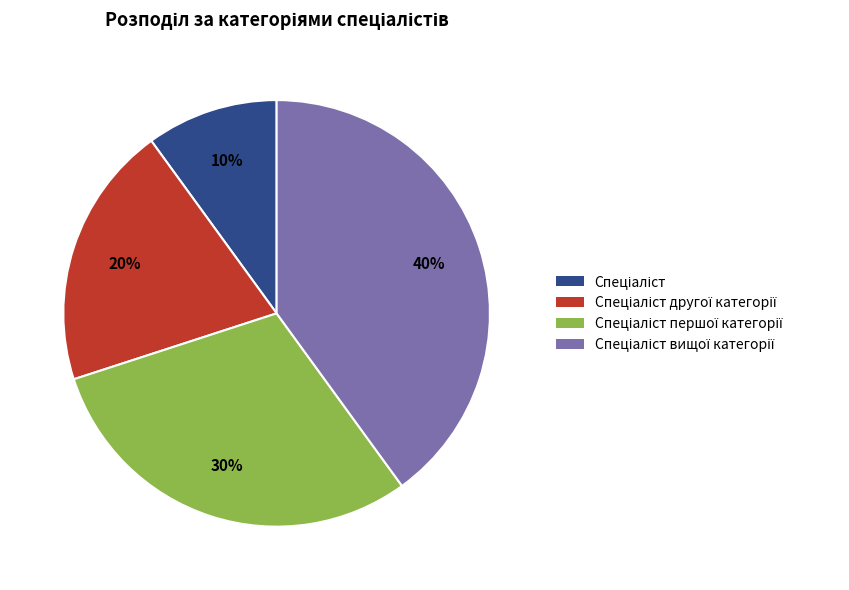

Is there any slice that represents more than half of the pie?

No